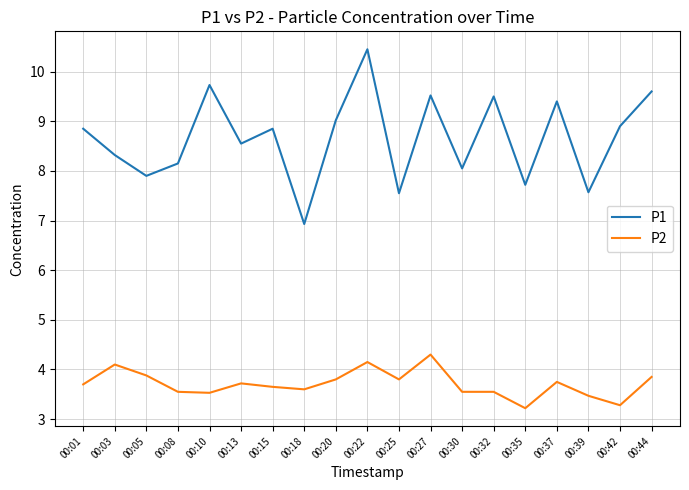

True or false: P2 has a value of 1.2 at 00:32.

False